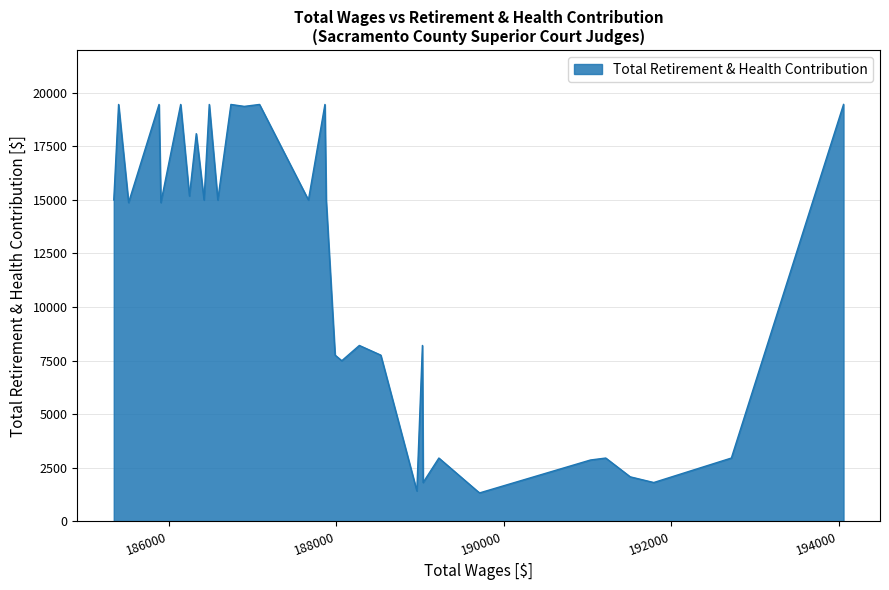

Does the chart have visible grid lines?

Yes